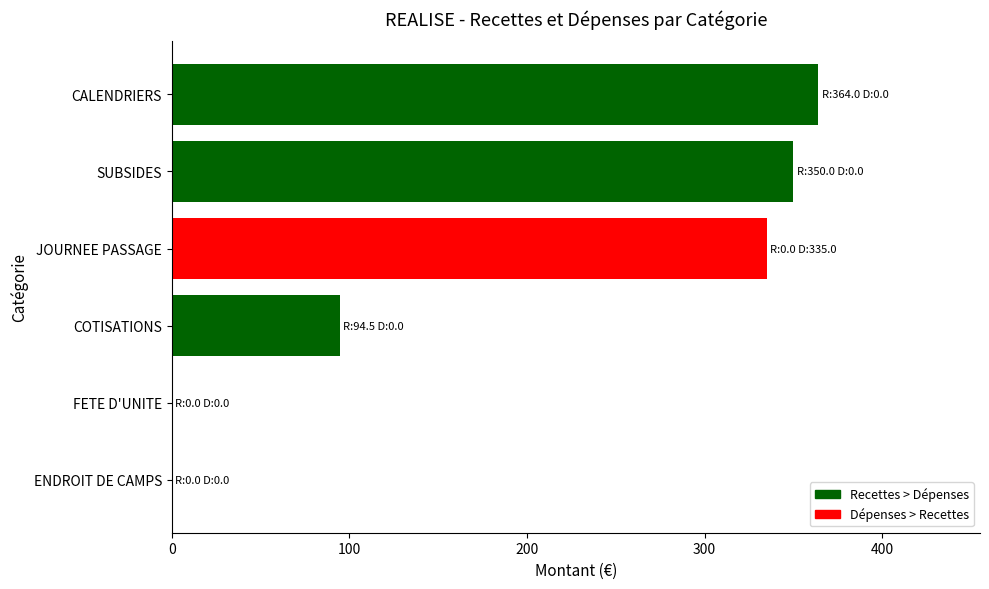

What is the change in value from ENDROIT DE CAMPS to COTISATIONS?

+94.5